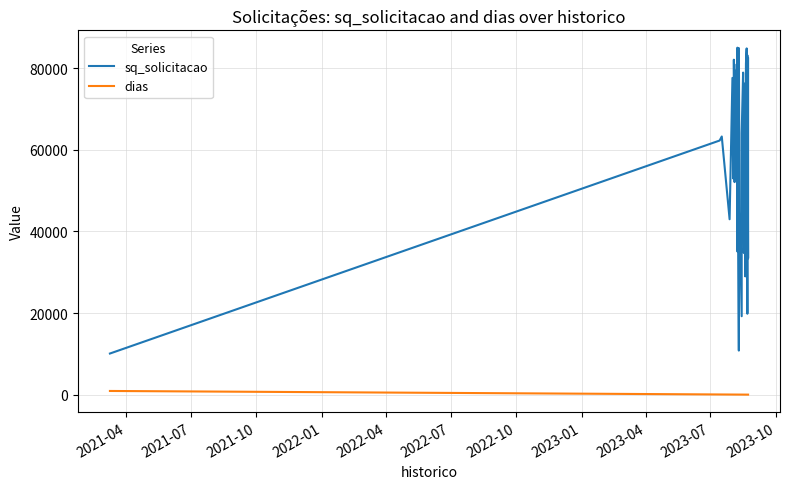

How many values in the dias series exceed 11?

18